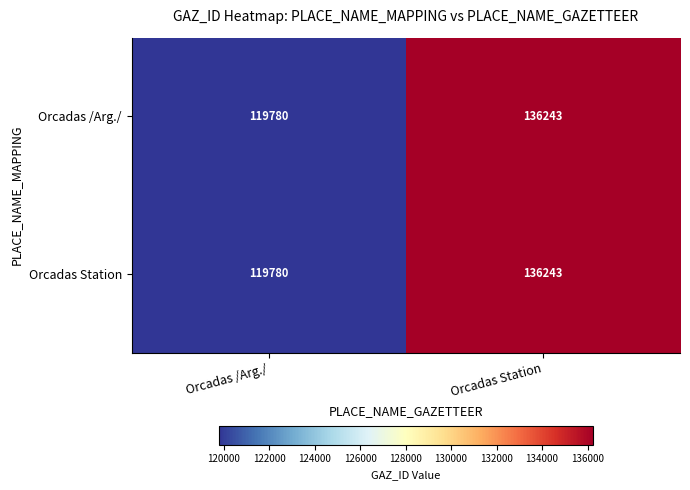

Reading right to left, what are all the values shown in this chart?

Orcadas /Arg./: 136243	119780
Orcadas Station: 136243	119780